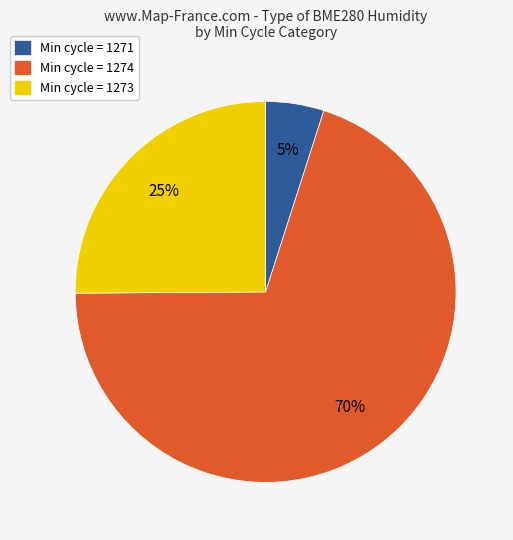

To the nearest percent, what is the average slice percentage?

33%